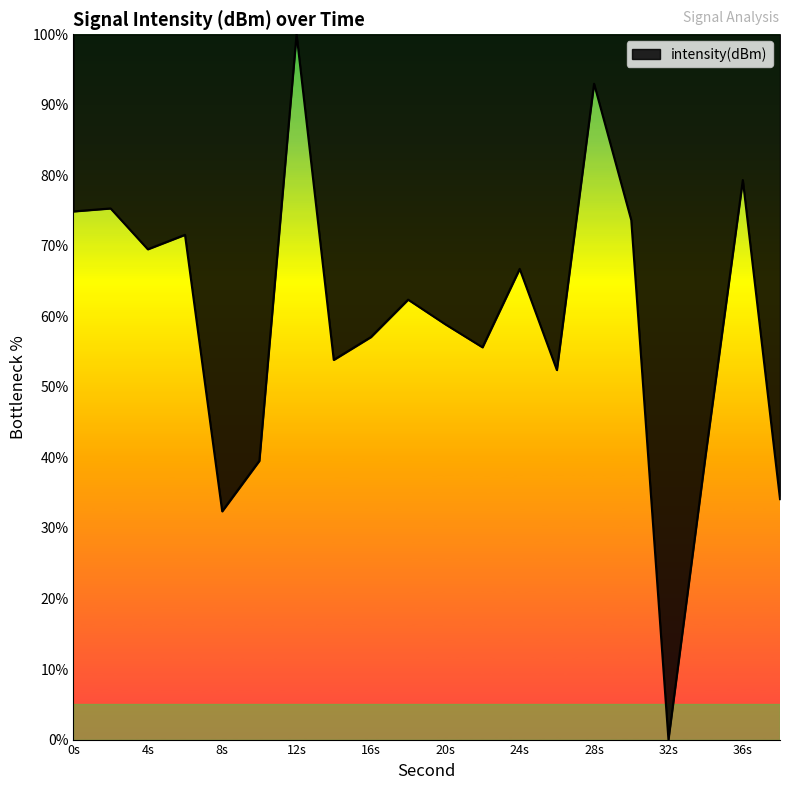

How many positive values are there?

19